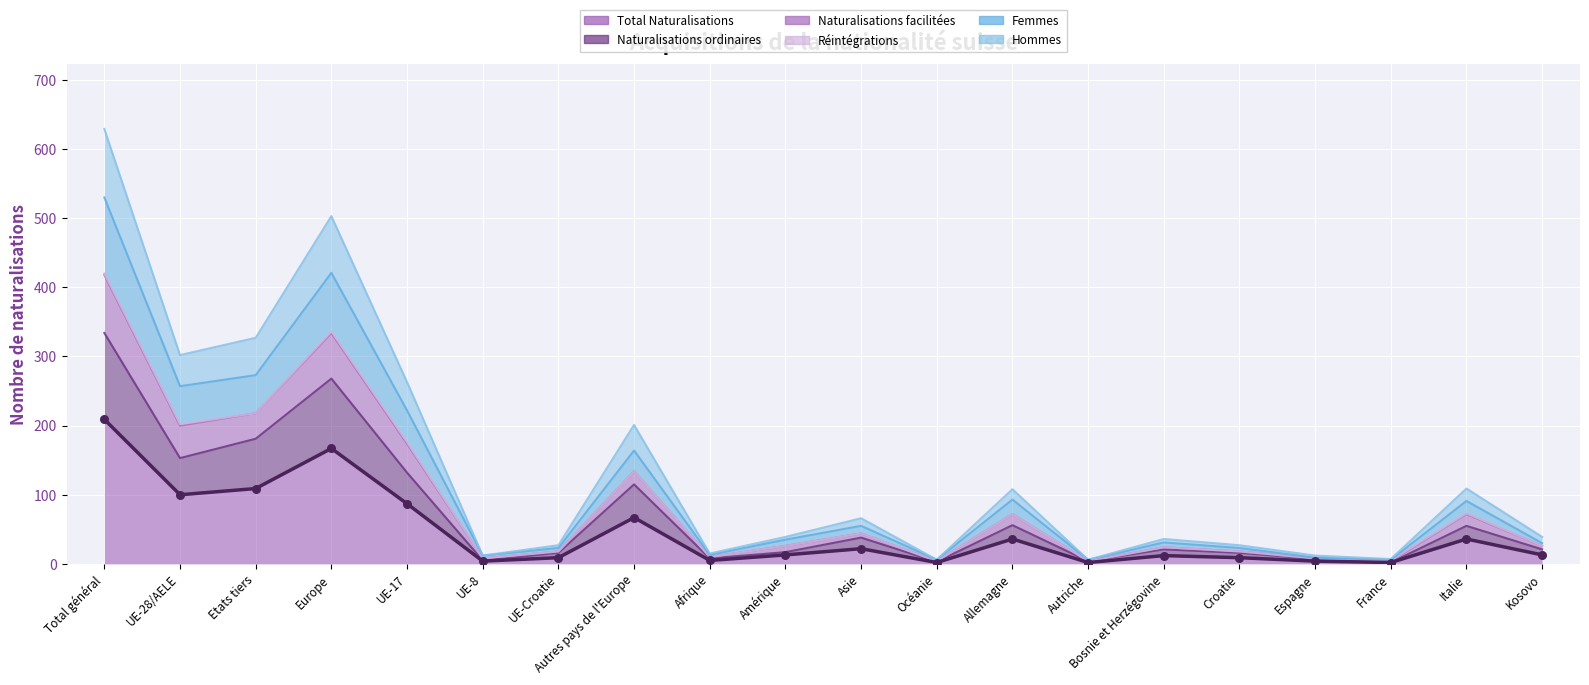

Is the value of Naturalisations facilitées at Autres pays de l'Europe greater than the value of Hommes at UE-28/AELE?

No